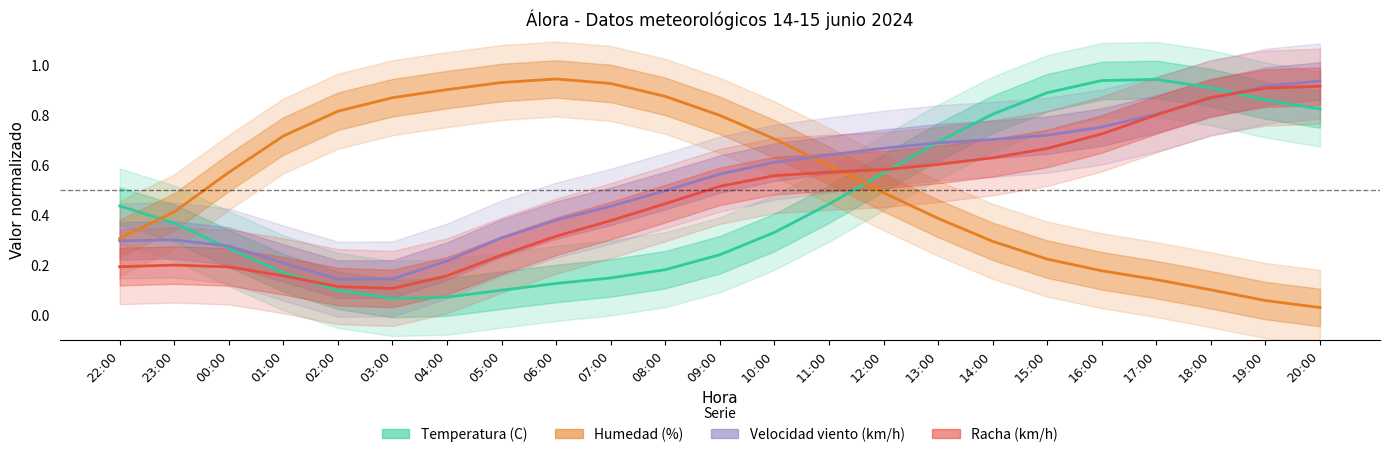

Is it true that Humedad (%) equals 0.3 at 10:00?

False